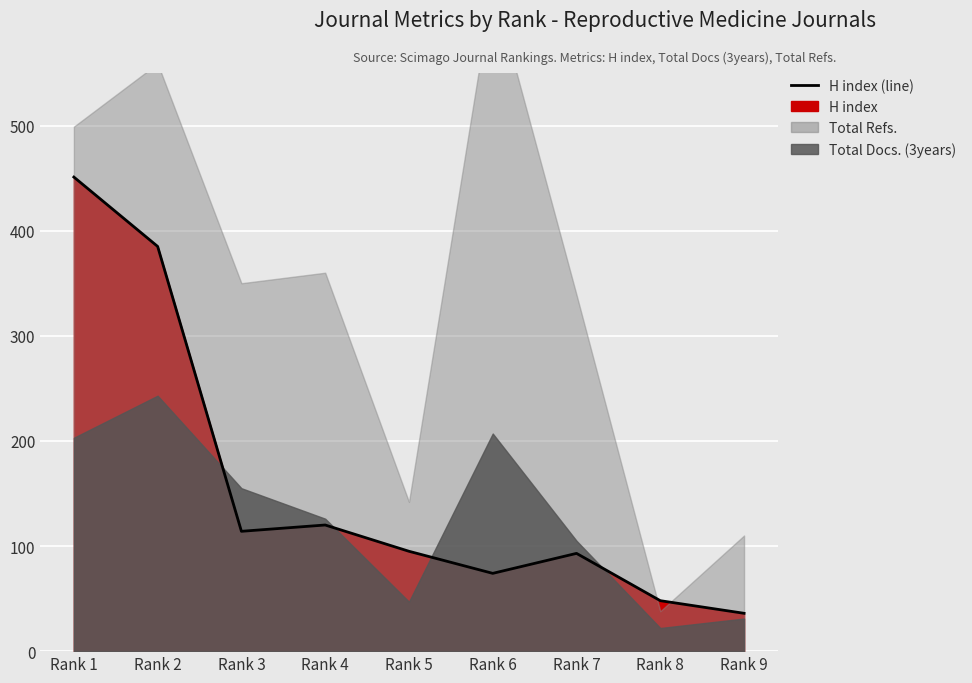

How many interior local valleys (lower than both neighbors) does the data have?

2